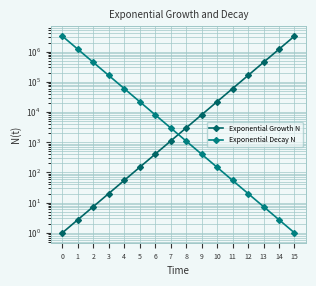

Reading left to right, what are all the values shown in this chart?

Exponential Growth N: 0=1.0	1=2.7	2=7.4	3=20.1	4=54.6	5=148.4	6=403.4	7=1096.6	8=2981.0	9=8103.1	10=22026.5	11=59874.1	12=162754.8	13=442413.4	14=1202604.3	15=3269017.4
Exponential Decay N: 0=3269017.4	1=1202604.3	2=442413.4	3=162754.8	4=59874.1	5=22026.5	6=8103.1	7=2981.0	8=1096.6	9=403.4	10=148.4	11=54.6	12=20.1	13=7.4	14=2.7	15=1.0